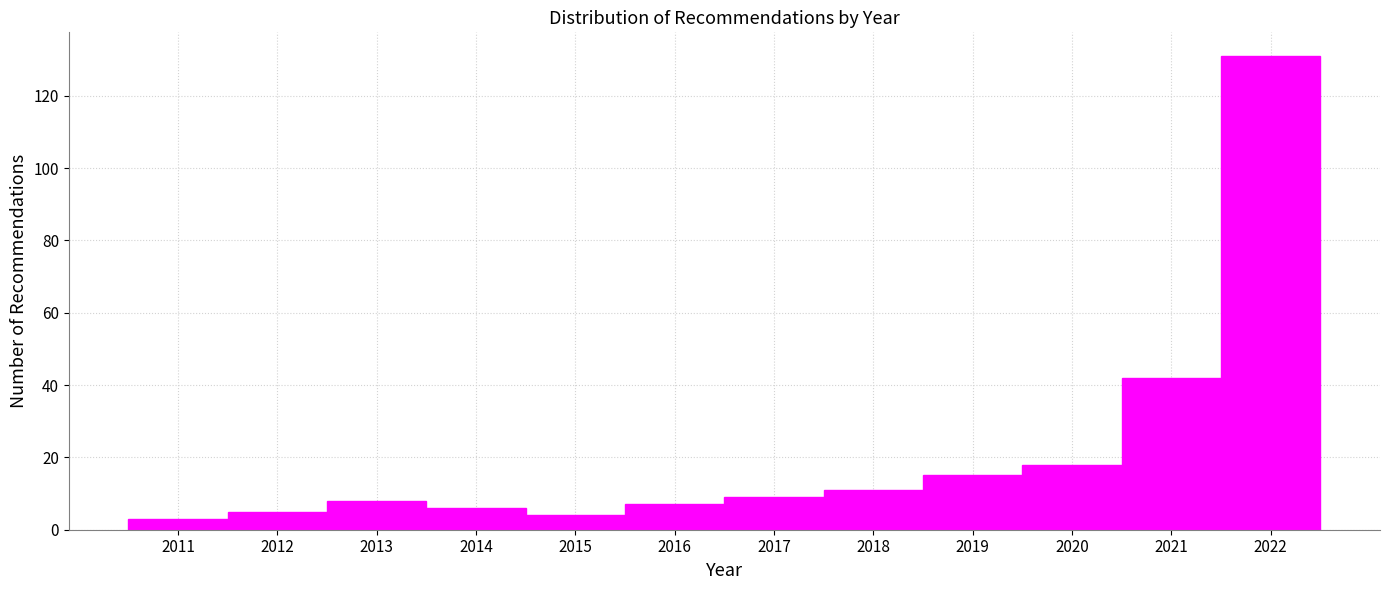

Reading left to right, transcribe this chart: for each bar, give the range it covers on the x-axis and its height. The values are not printed on the chart, so give them approximately, as read against the axis.

2010.5 to 2011.5: 4
2011.5 to 2012.5: 6
2012.5 to 2013.5: 8
2013.5 to 2014.5: 6
2014.5 to 2015.5: 4
2015.5 to 2016.5: 8
2016.5 to 2017.5: 10
2017.5 to 2018.5: 12
2018.5 to 2019.5: 16
2019.5 to 2020.5: 18
2020.5 to 2021.5: 42
2021.5 to 2022.5: 132